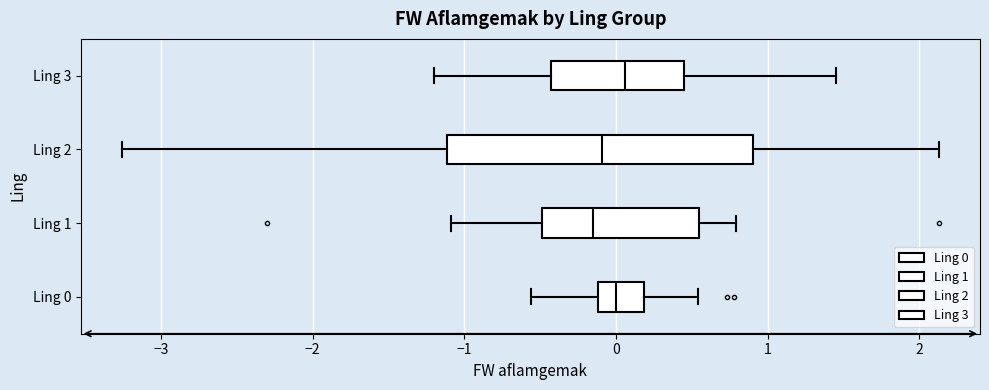

Which box is the widest, from its left edge to its right edge?

Ling 2